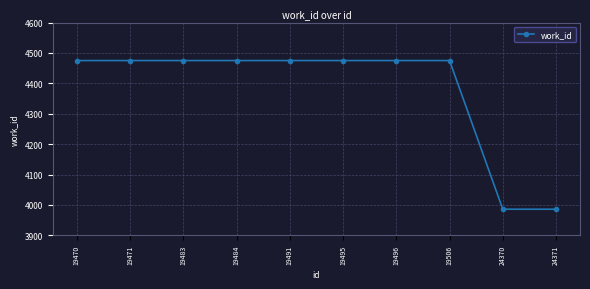

Reading right to left, list all the values displayed in this chart.

24371=3986	24370=3986	19506=4475	19496=4475	19495=4475	19491=4475	19484=4475	19483=4475	19471=4475	19470=4475